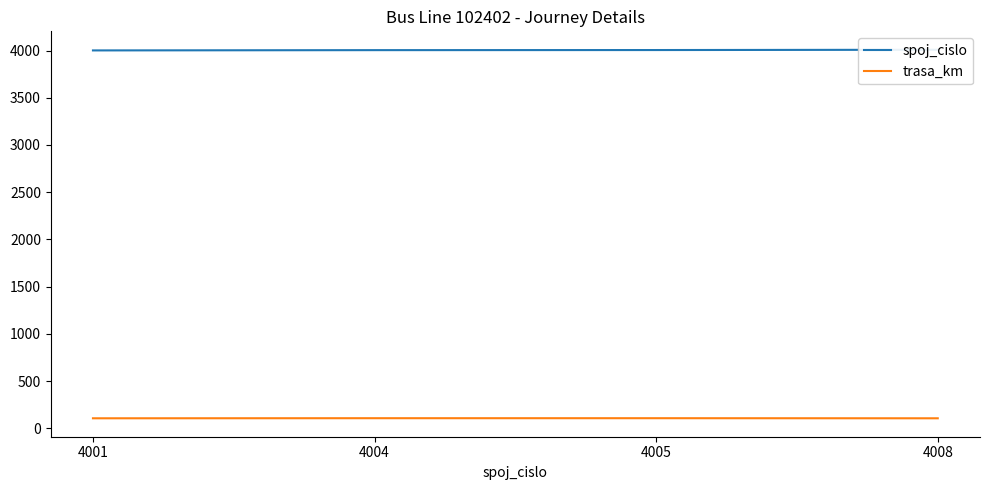

What is the sum of all trasa_km values?

430